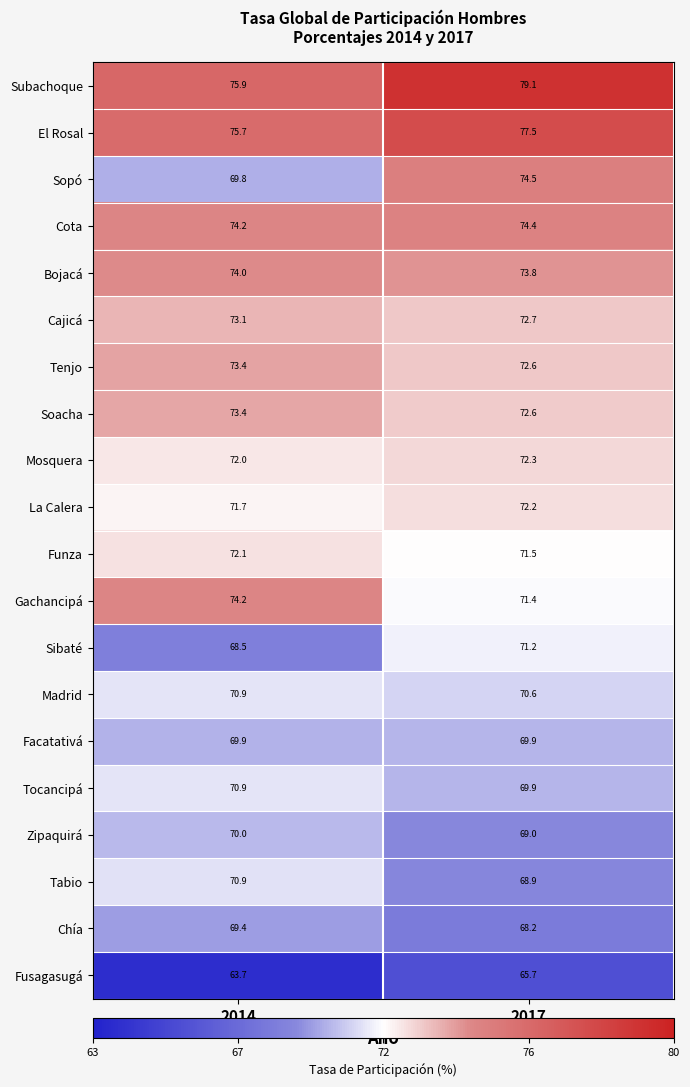

What is the sum of the Madrid values at 2014 and 2017?

141.5